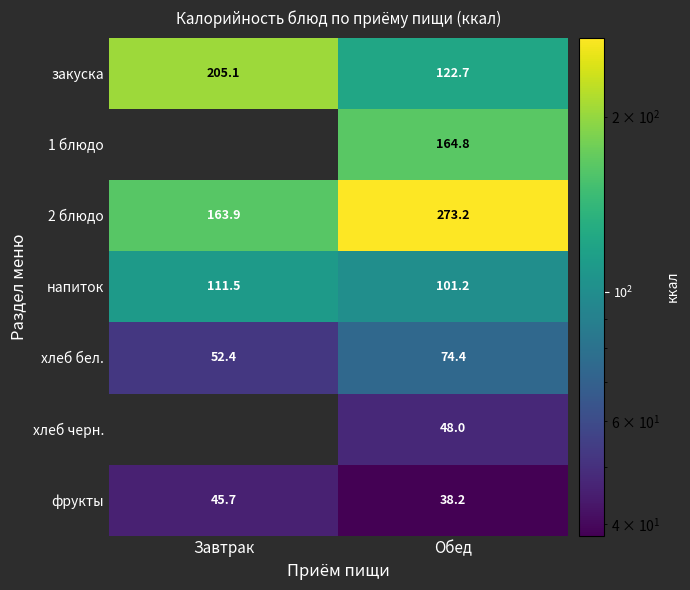

True or false: фрукты has a value of 45.7 at Завтрак.

True